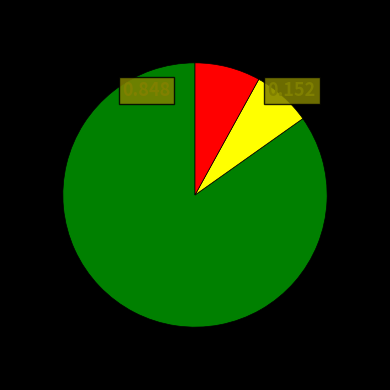

Is there any slice that represents more than half of the pie?

Yes